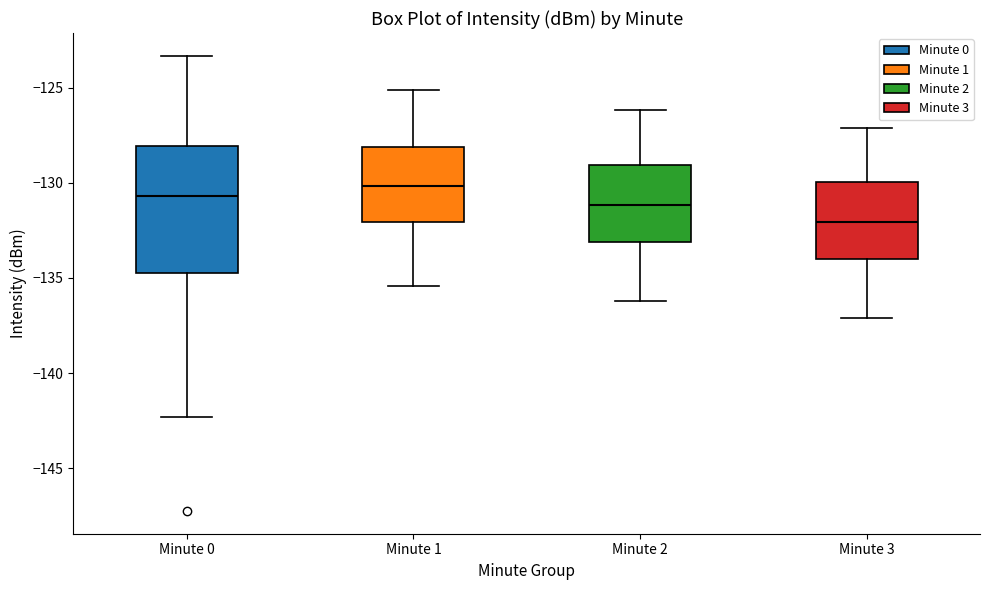

Where is the upper edge of the box for Minute 1 on the y-axis? The values are not printed on the chart, so give them approximately, as read against the axis.

-128.0